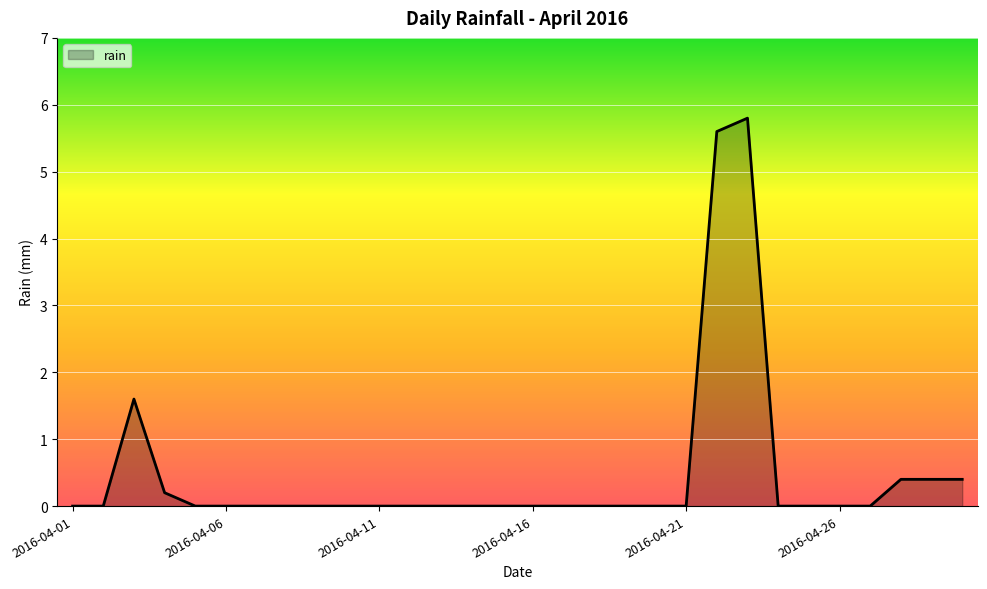

What is the maximum value shown in the chart?

5.8